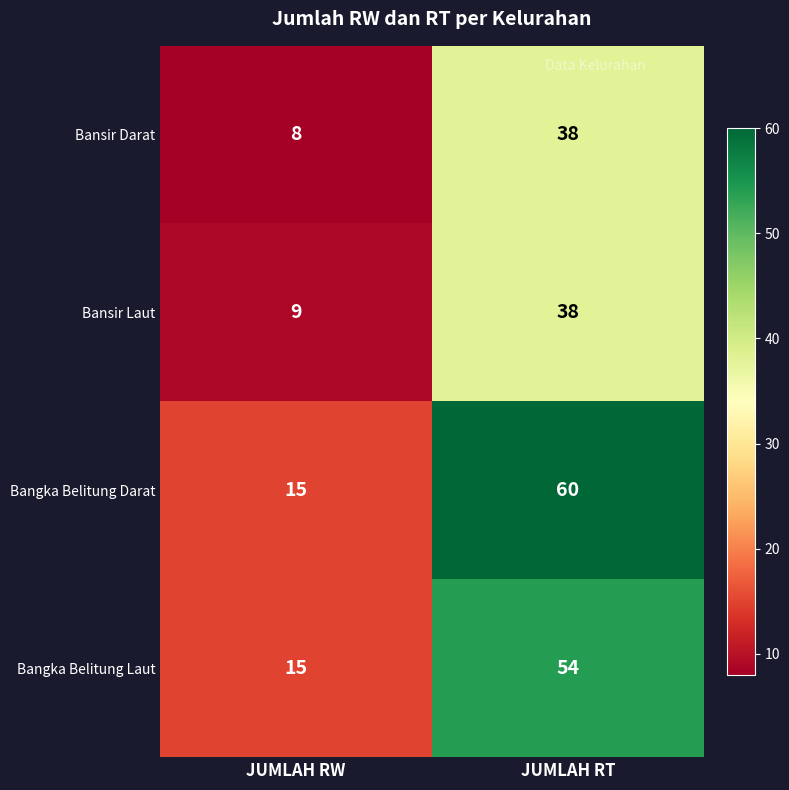

At which category is the sum across all series the highest?

JUMLAH RT